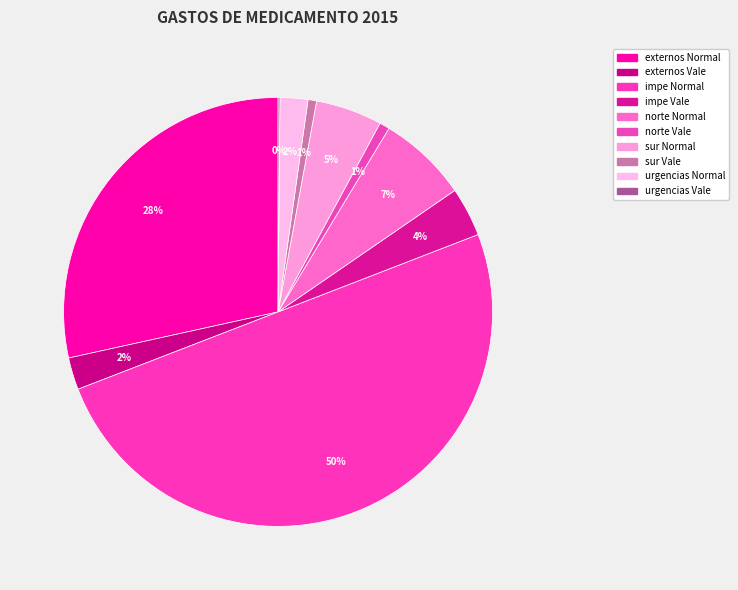

Do urgencias Normal and impe Vale together represent more than half of the pie?

No